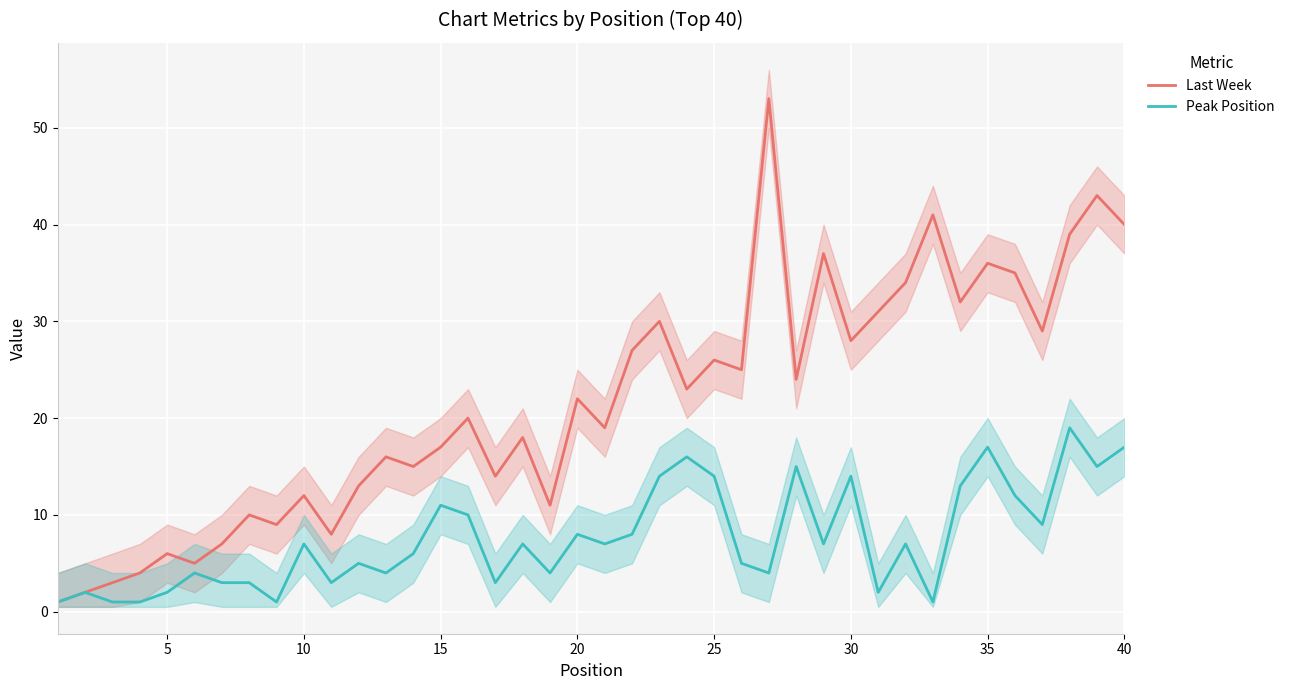

Is the value of Peak Position at 30 greater than the value of Last Week at 31?

No